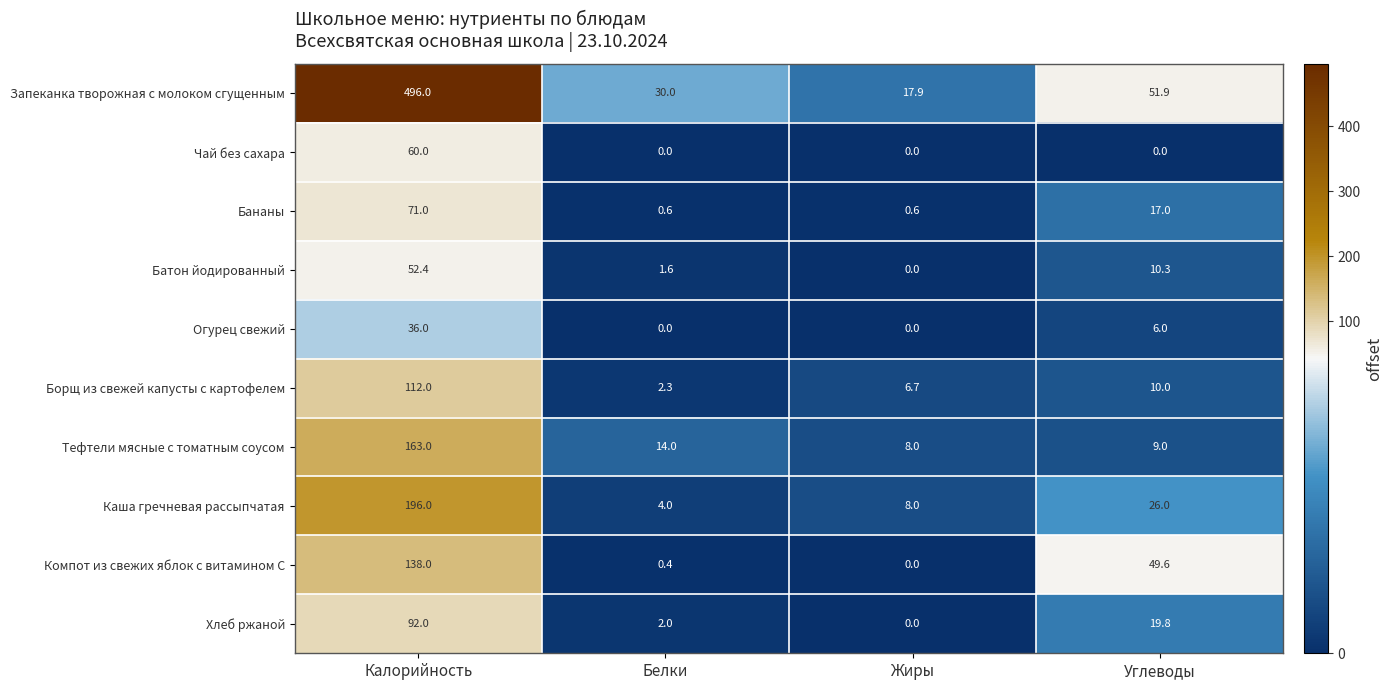

Which series has the largest total across all categories?

Запеканка творожная с молоком сгущенным